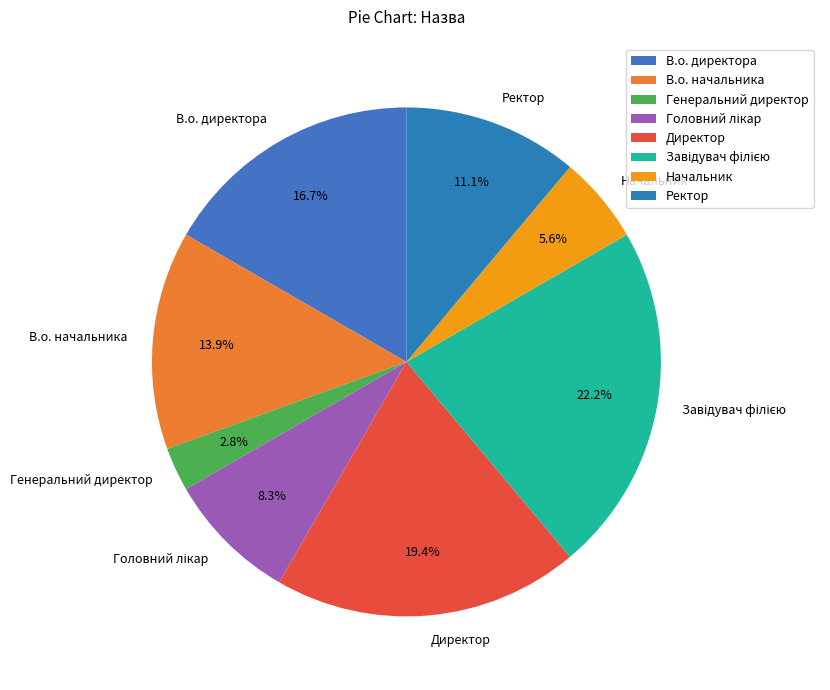

Does Директор account for over 50% of the chart?

No